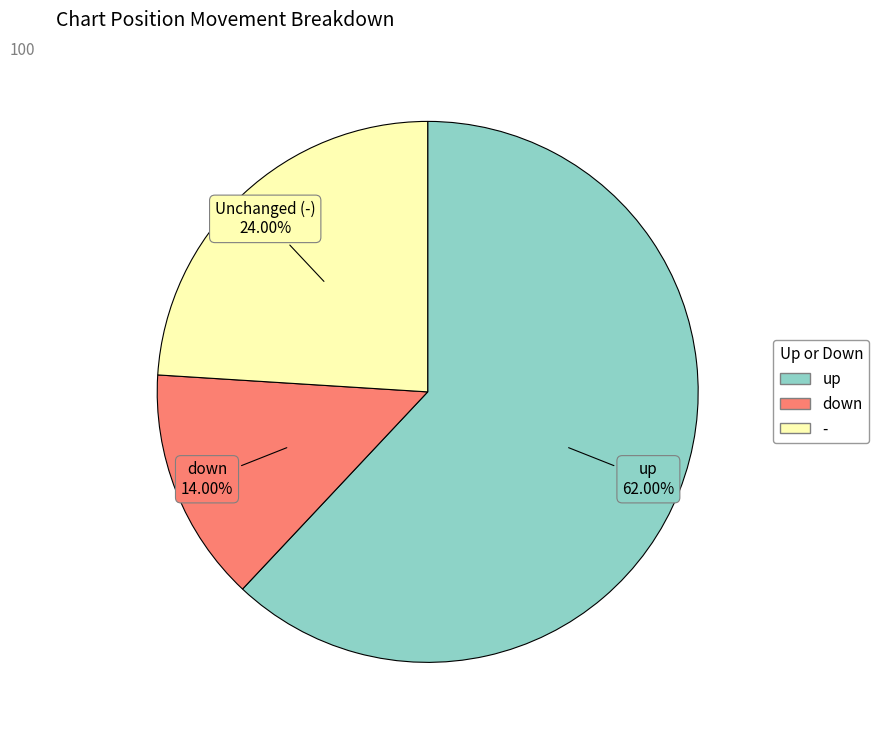

Approximately how many times larger is the value at - compared to down?

1.7